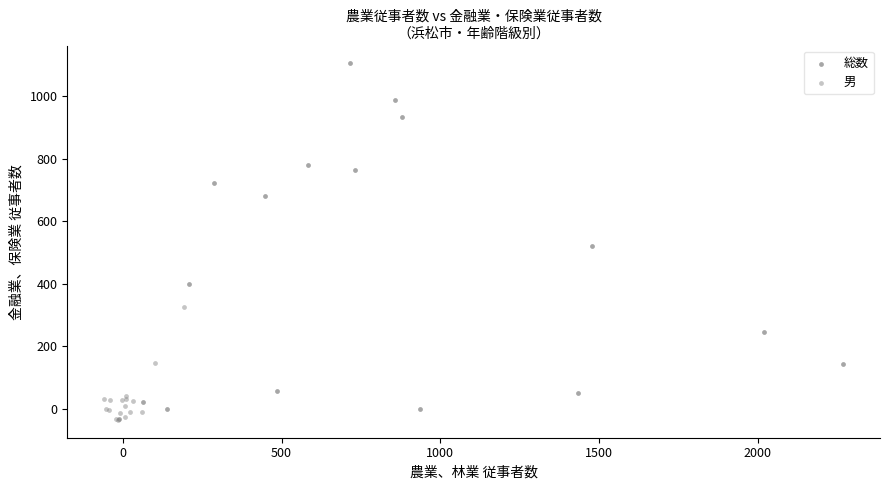

Which series reaches the maximum Y coordinate?

総数